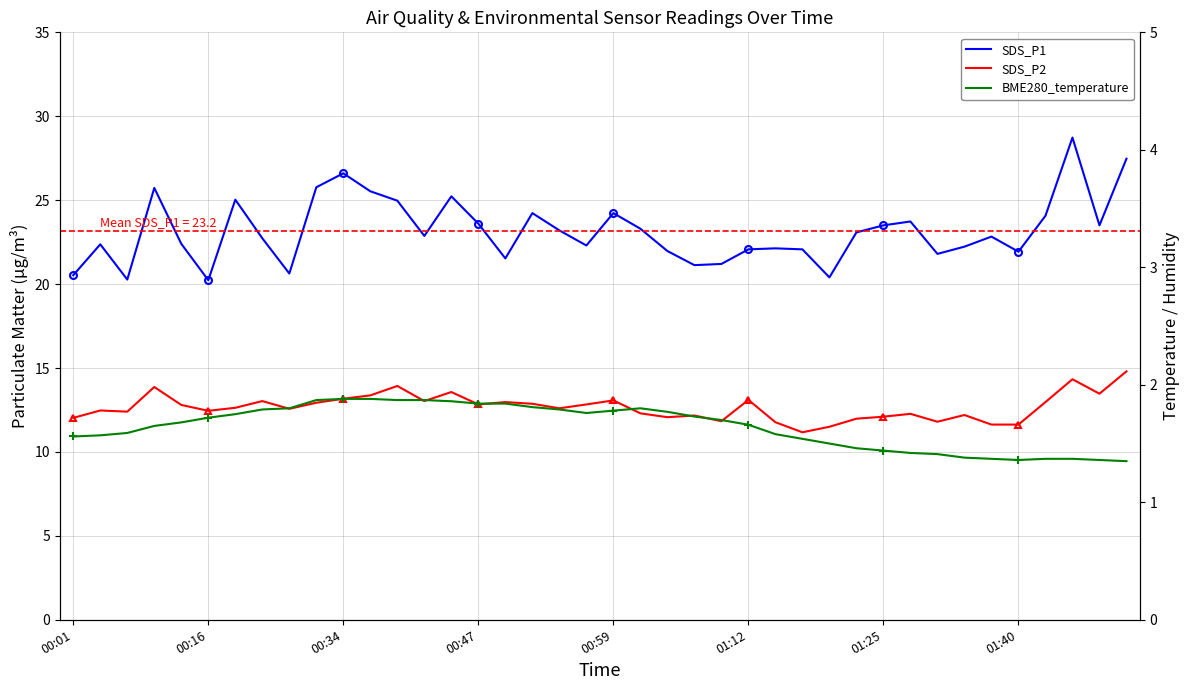

Reading right to left, extract all data points from this chart.

SDS_P1: 27.5	23.5	28.7	24.1	21.9	22.8	22.2	21.8	23.7	23.5	23.1	20.4	22.1	22.1	22.1	21.2	21.1	22.0	23.3	24.2	22.3	23.2	24.2	21.5	23.6	25.2	22.9	25.0	25.5	26.6	25.8	20.6	22.7	25.0	20.2	22.4	25.7	20.3	22.4	20.5
SDS_P2: 14.8	13.5	14.3	13.0	11.6	11.6	12.2	11.8	12.3	12.1	12.0	11.5	11.2	11.8	13.1	11.8	12.2	12.1	12.3	13.1	12.8	12.6	12.9	13.0	12.8	13.6	13.0	13.9	13.4	13.2	12.9	12.6	13.0	12.6	12.4	12.8	13.9	12.4	12.5	12.0
BME280_temperature: 1.4	1.4	1.4	1.4	1.4	1.4	1.4	1.4	1.4	1.4	1.5	1.5	1.5	1.6	1.7	1.7	1.7	1.8	1.8	1.8	1.8	1.8	1.8	1.8	1.8	1.9	1.9	1.9	1.9	1.9	1.9	1.8	1.8	1.8	1.7	1.7	1.6	1.6	1.6	1.6